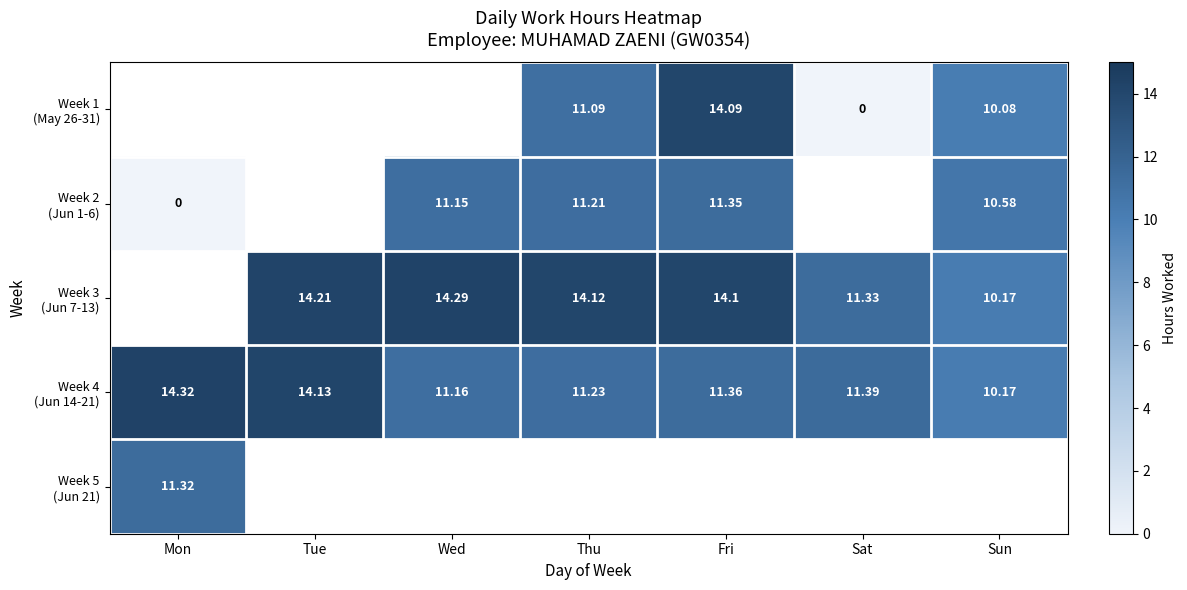

Which series has the largest range (max minus min)?

Week 2 (Jun 1-6)